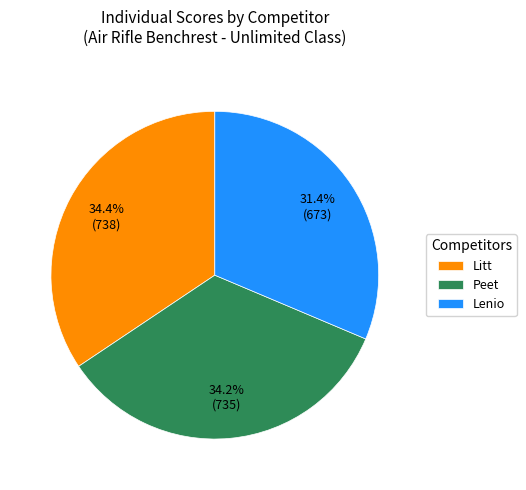

What is the ratio of the value at Lenio to the value at Peet?

0.9